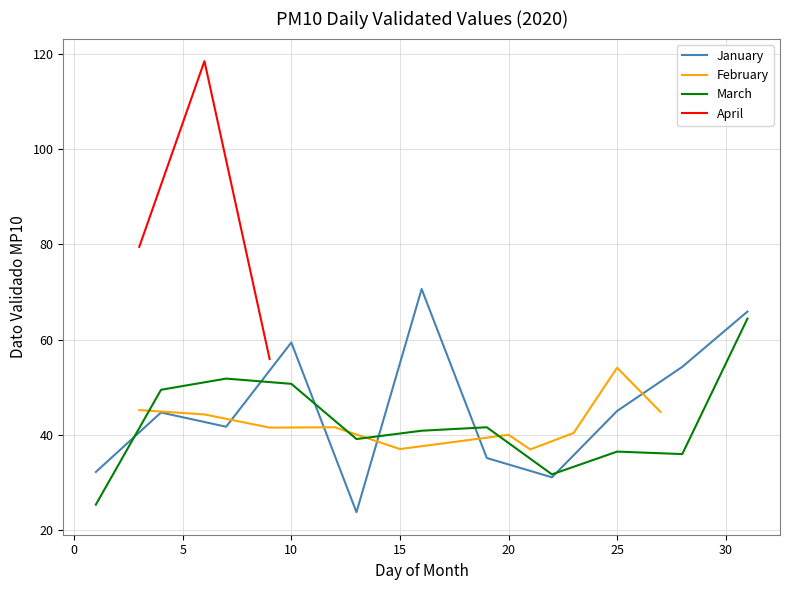

What is the maximum value for January?

70.6